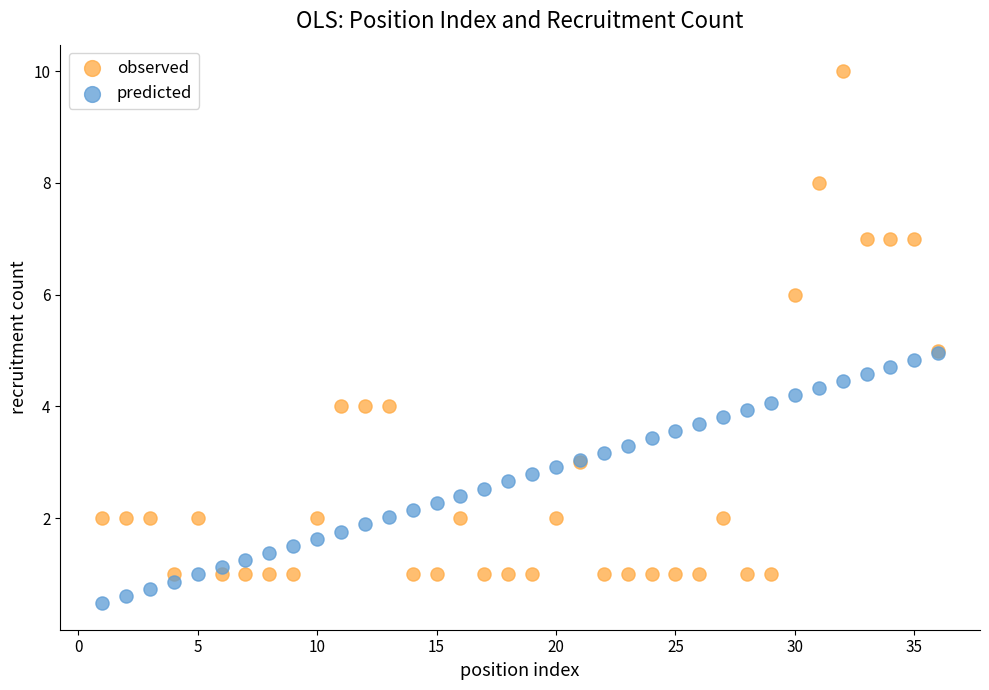

What are all the series names shown in the legend?

observed, predicted